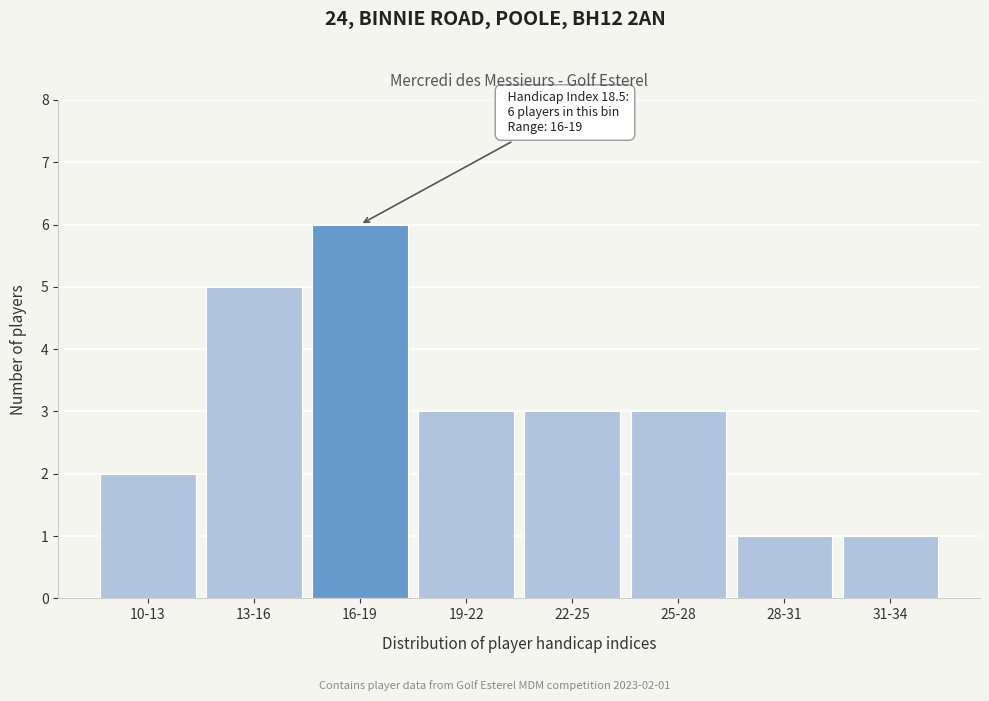

Reading right to left, list all the values displayed in this chart.

31-34=1	28-31=1	25-28=3	22-25=3	19-22=3	16-19=6	13-16=5	10-13=2